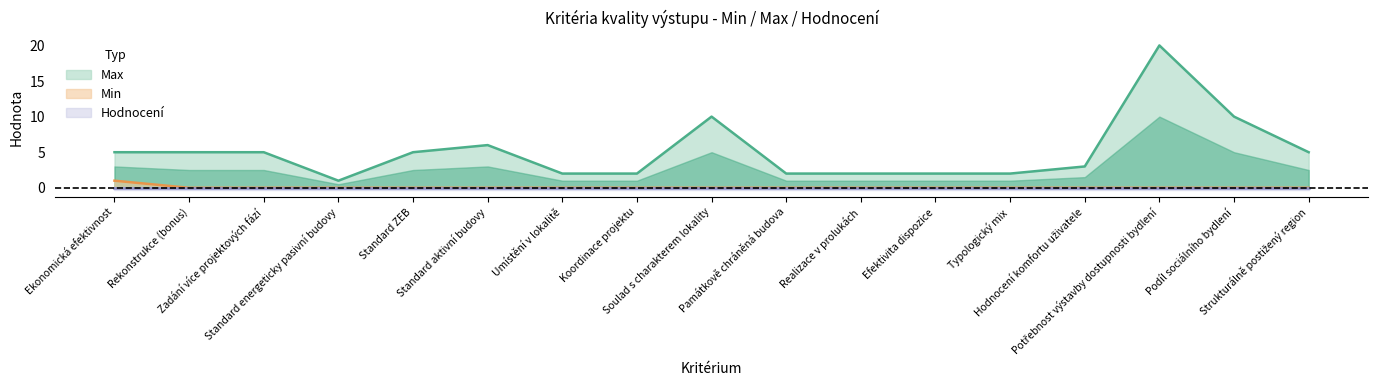

At which label does Min reach its minimum?

Rekonstrukce (bonus)